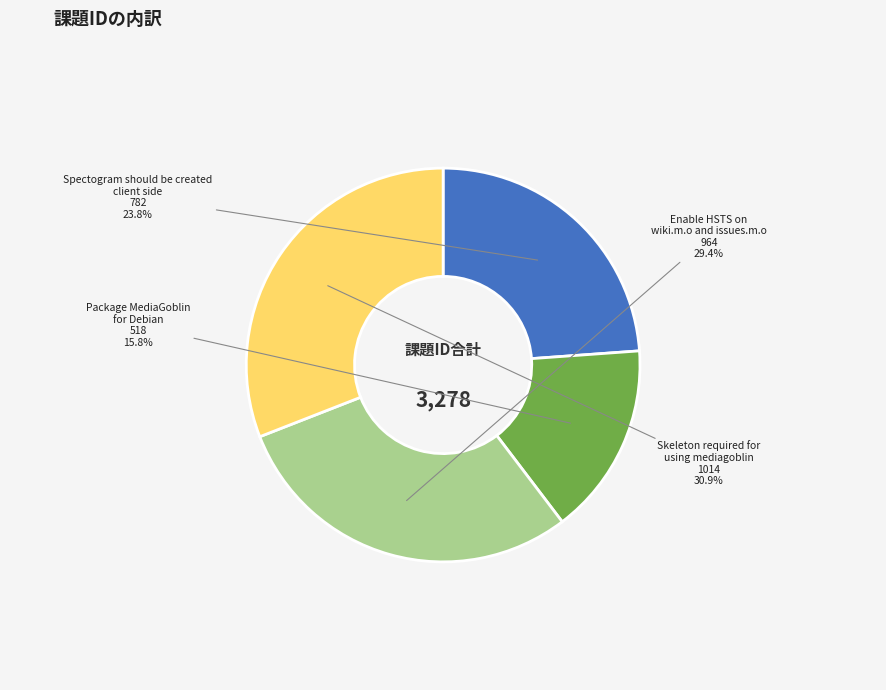

Is there a majority slice in this chart?

No